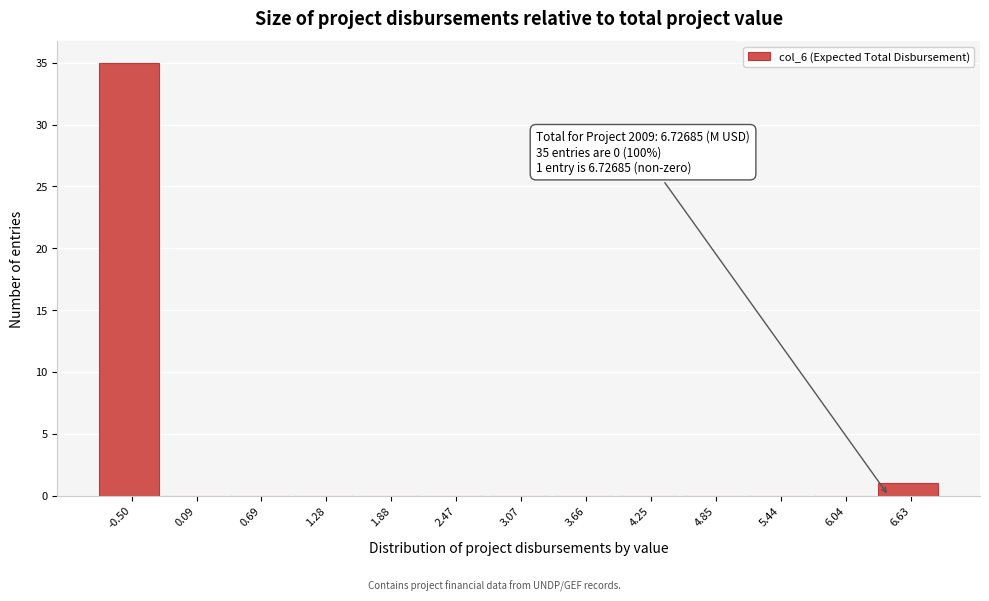

Reading right to left, transcribe all the data shown in this chart.

6.63=1	6.04=0	5.44=0	4.85=0	4.25=0	3.66=0	3.07=0	2.47=0	1.88=0	1.28=0	0.69=0	0.09=0	-0.50=35